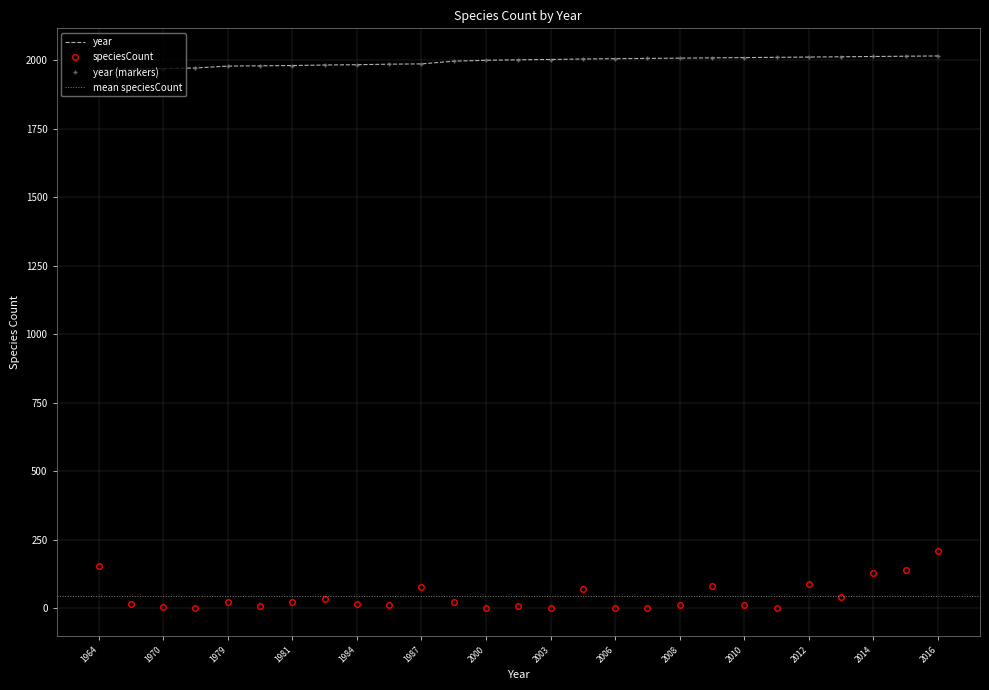

Reading left to right, list all the values displayed in this chart.

year: 1964	1968	1970	1972	1979	1980	1981	1983	1984	1986	1987	1997	2000	2002	2003	2005	2006	2007	2008	2009	2010	2011	2012	2013	2014	2015	2016
speciesCount: 156	16	4	1	25	10	23	36	16	11	77	24	3	10	3	70	3	3	14	83	12	2	89	40	131	140	210